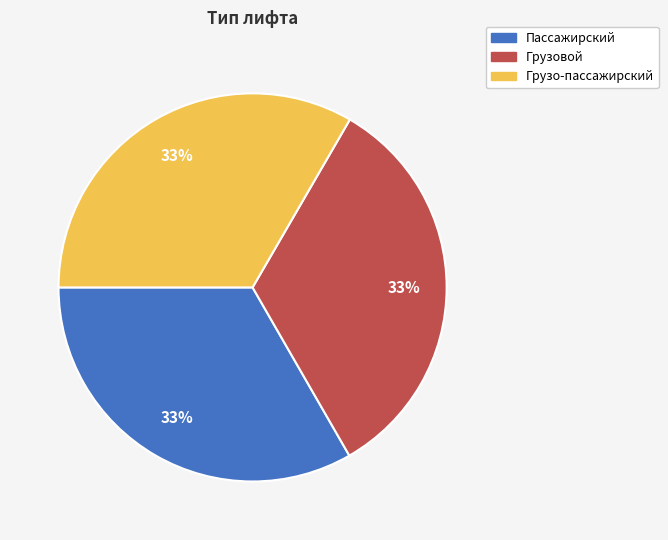

Is it true that Грузовой is 33% of the pie?

True